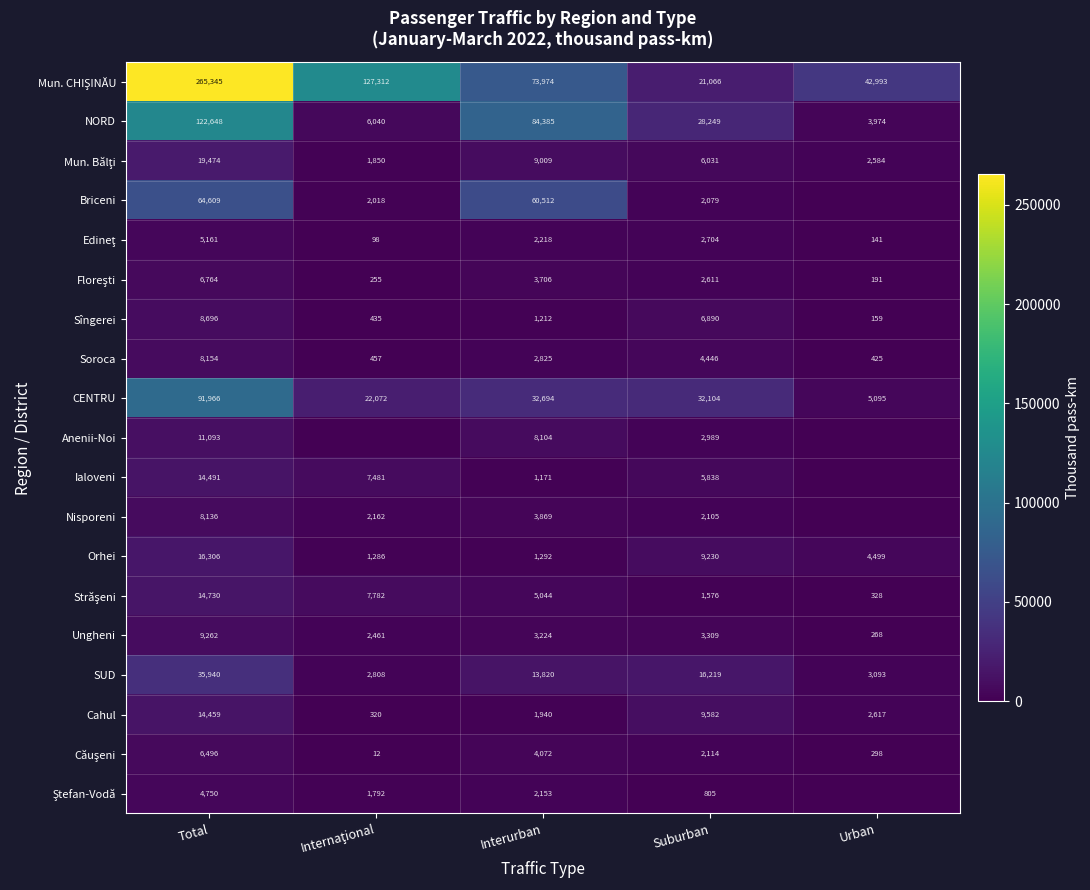

At which label is Sîngerei closest to 4427?

Suburban